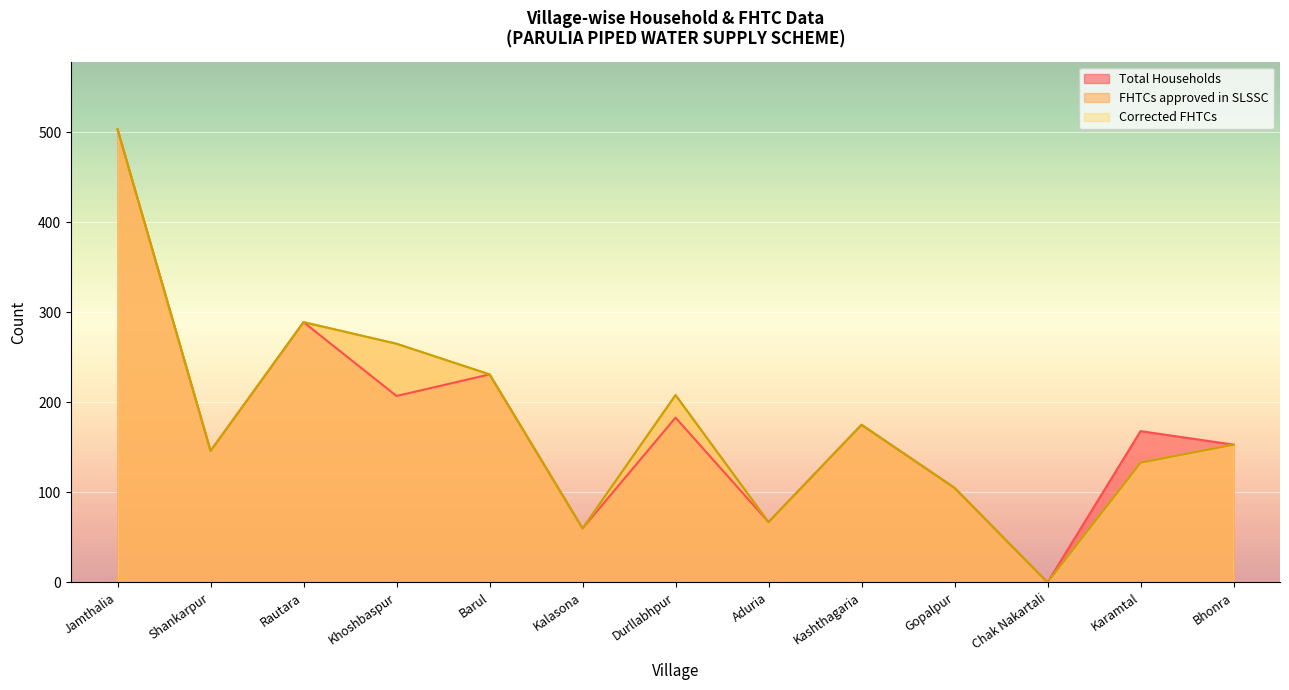

Which series has the widest spread of values?

Total Households